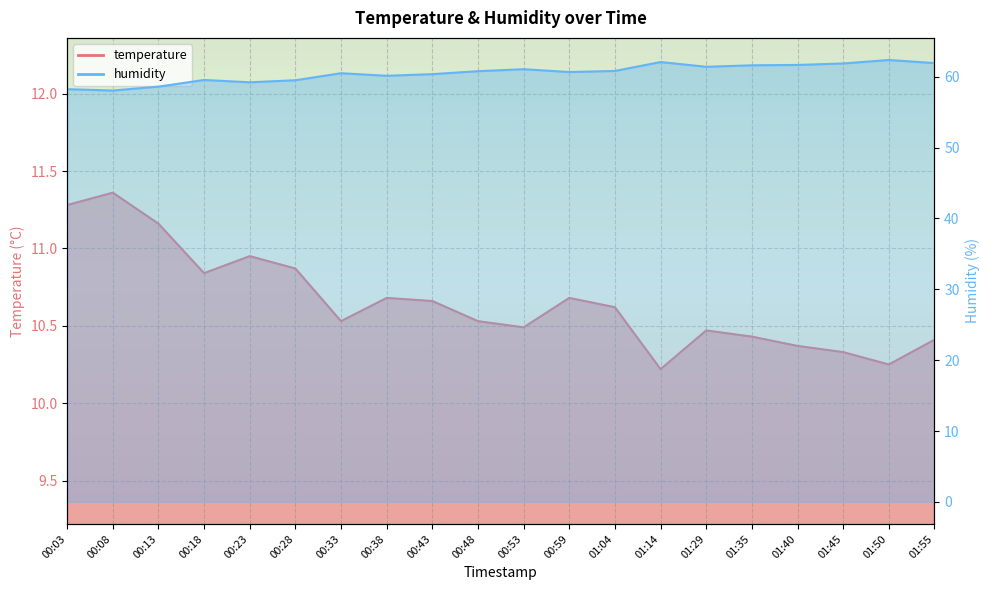

What is the sum of all temperature values?

213.1